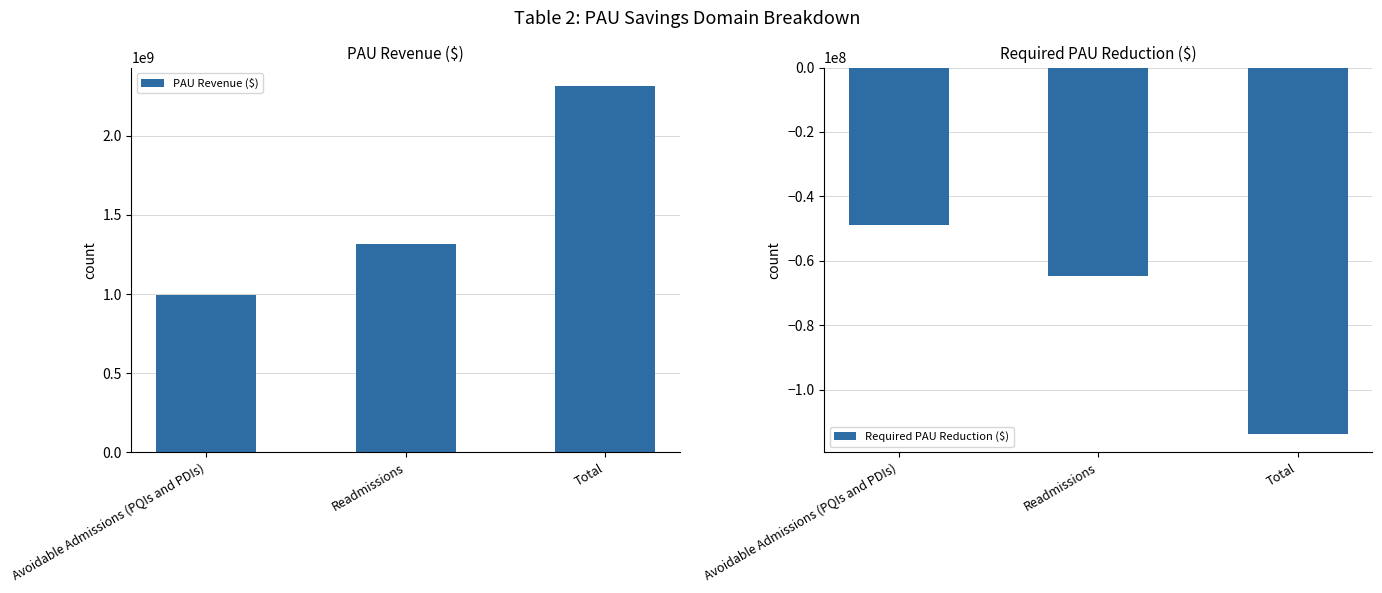

What is the difference between the PAU Revenue ($) values at Total and Readmissions?

996915608.0